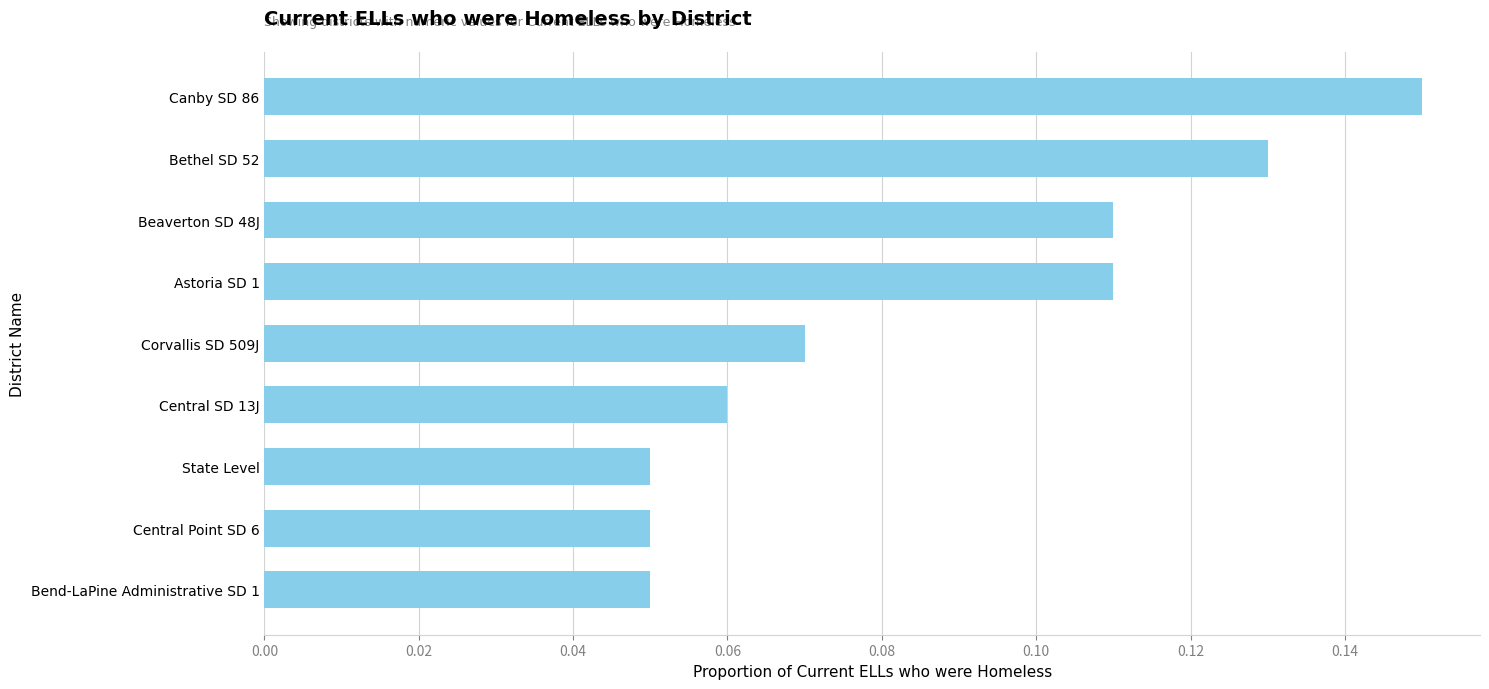

The value at Canby SD 86 is 0.0. True or false?

False